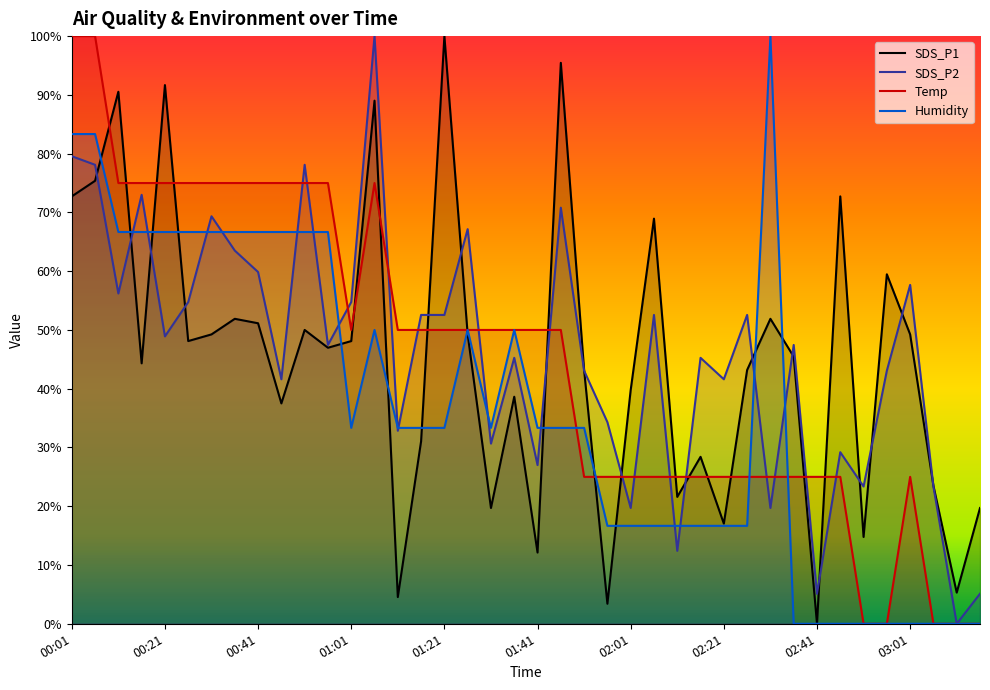

Which series has the widest spread of values?

SDS_P1